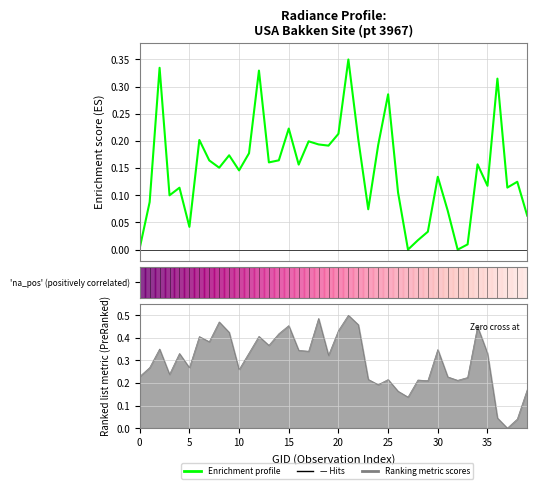

How many positive values are there?

39